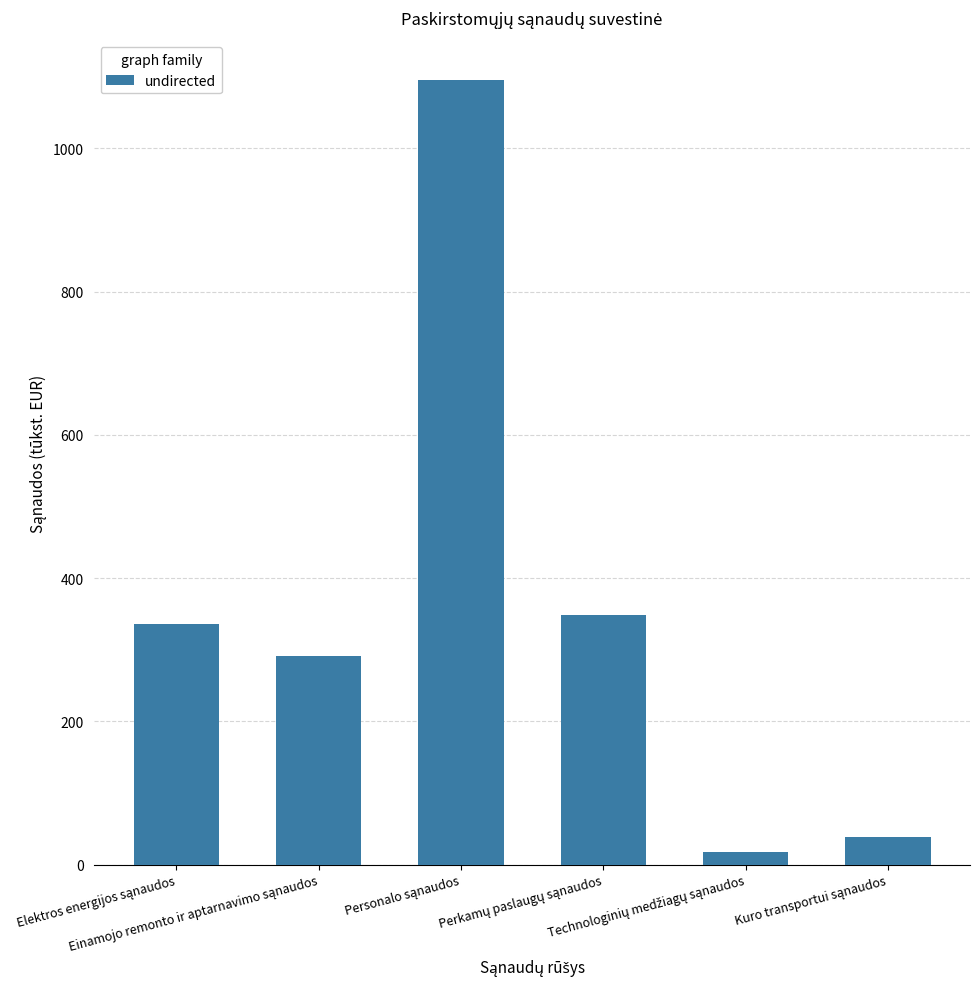

What is the difference between the second highest and second lowest values?

310.1